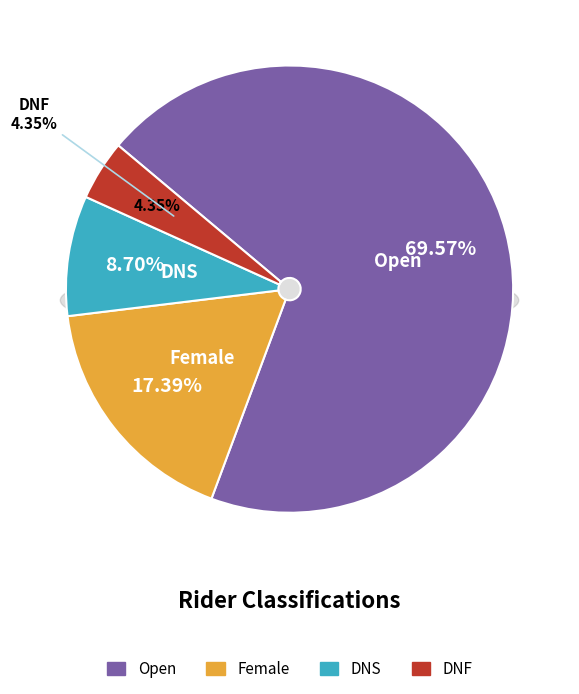

To the nearest percent, what portion does Open represent?

70%